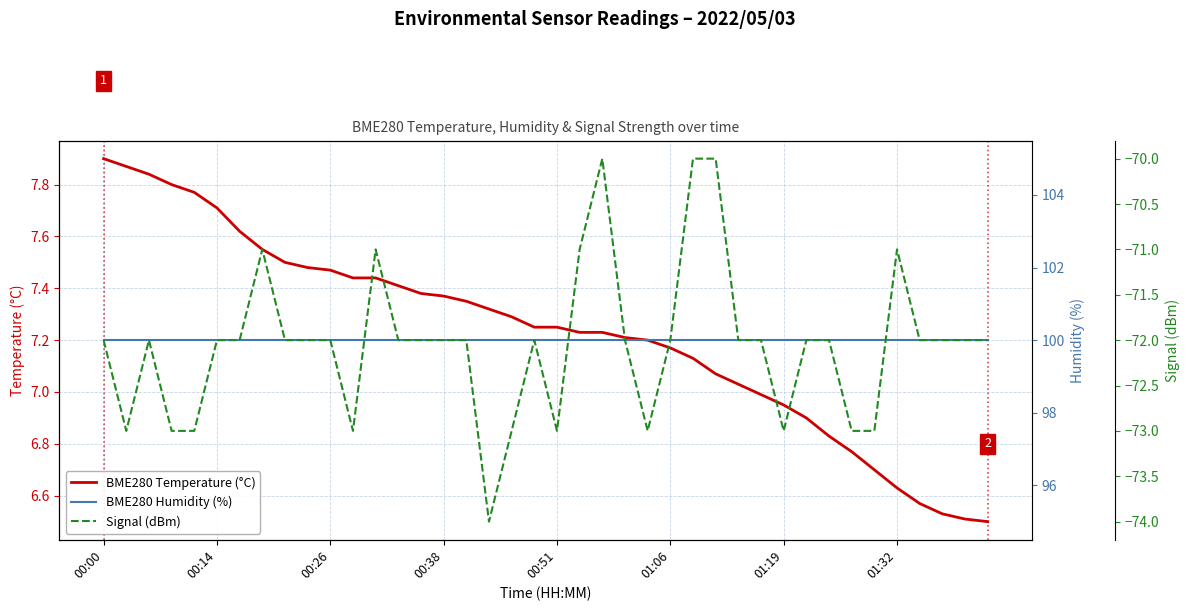

What is the greatest value displayed?

100.0